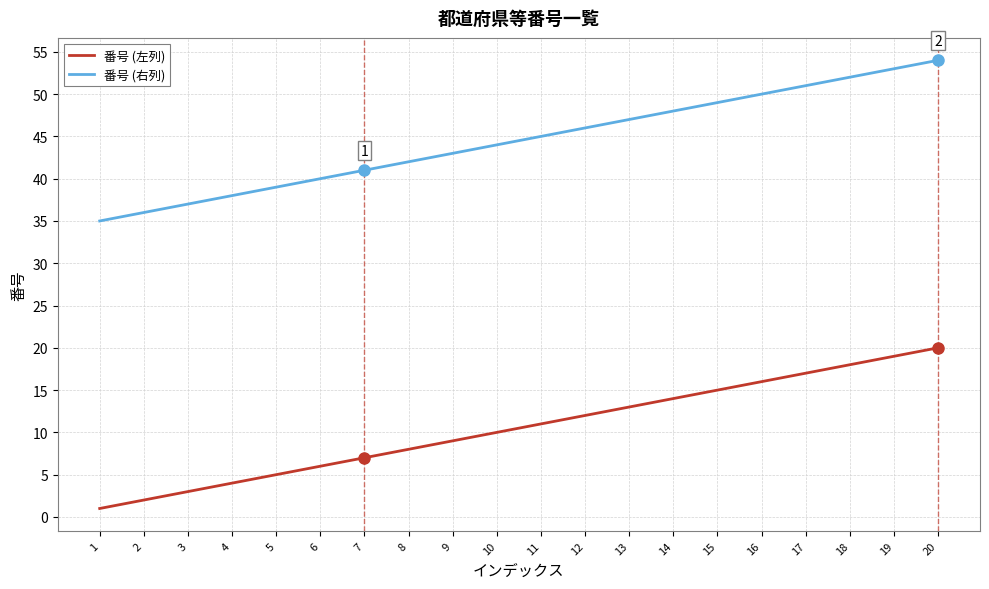

Reading left to right, transcribe all the data shown in this chart.

番号 (左列): 1=1	2=2	3=3	4=4	5=5	6=6	7=7	8=8	9=9	10=10	11=11	12=12	13=13	14=14	15=15	16=16	17=17	18=18	19=19	20=20
番号 (右列): 1=35	2=36	3=37	4=38	5=39	6=40	7=41	8=42	9=43	10=44	11=45	12=46	13=47	14=48	15=49	16=50	17=51	18=52	19=53	20=54